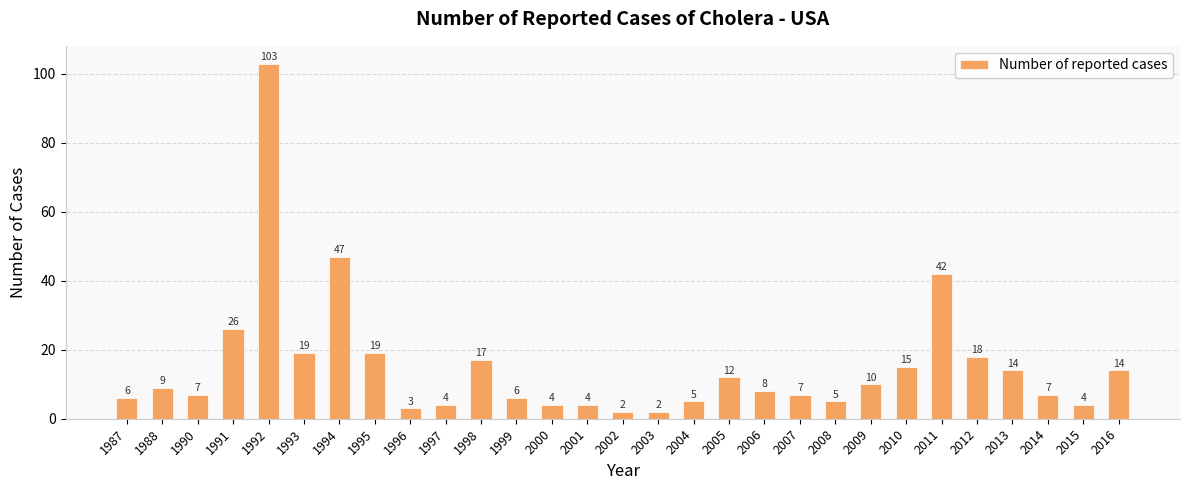

What is the change in value from 1988 to 2011?

+33